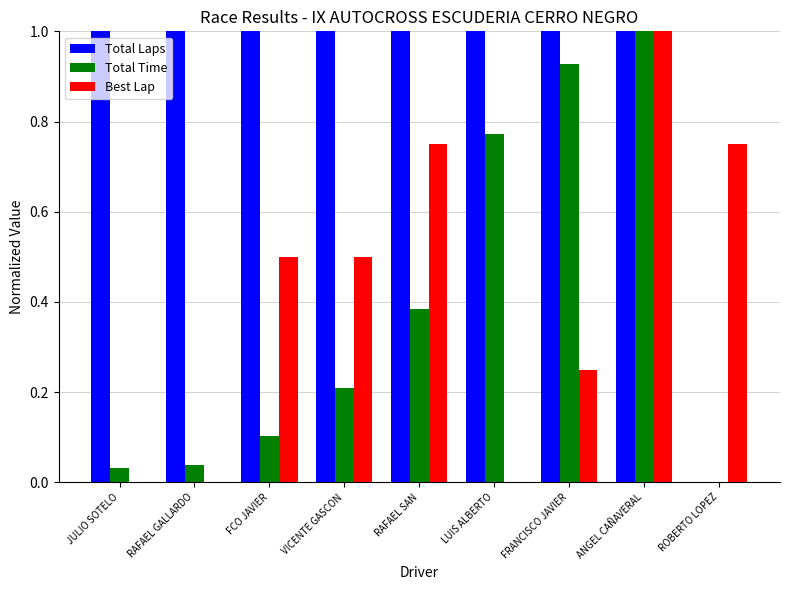

What is the maximum value for Total Time?

1.0